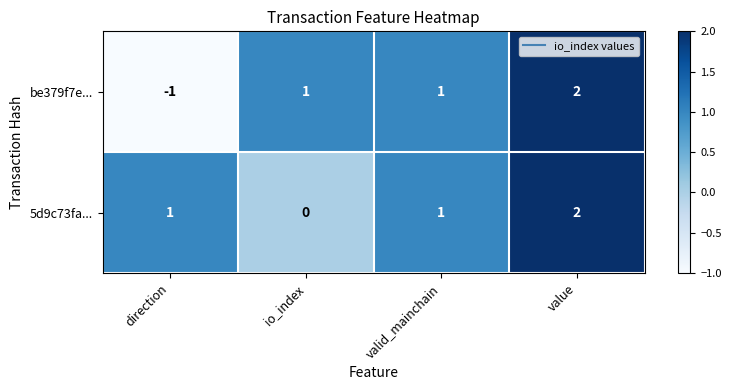

Reading left to right, transcribe all the data shown in this chart.

be379f7e...: direction=-1	io_index=1	valid_mainchain=1	value=2
5d9c73fa...: direction=1	io_index=0	valid_mainchain=1	value=2